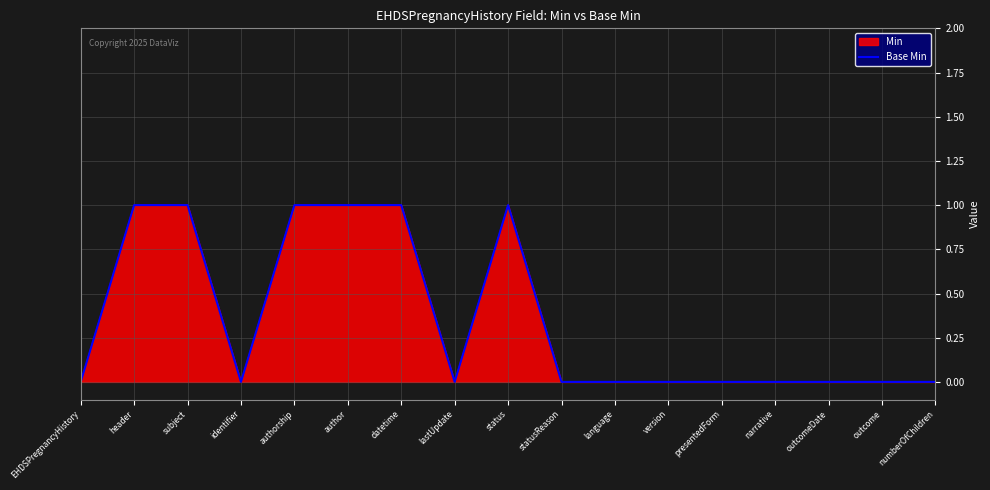

Between authorship and lastUpdate, which is larger?

authorship